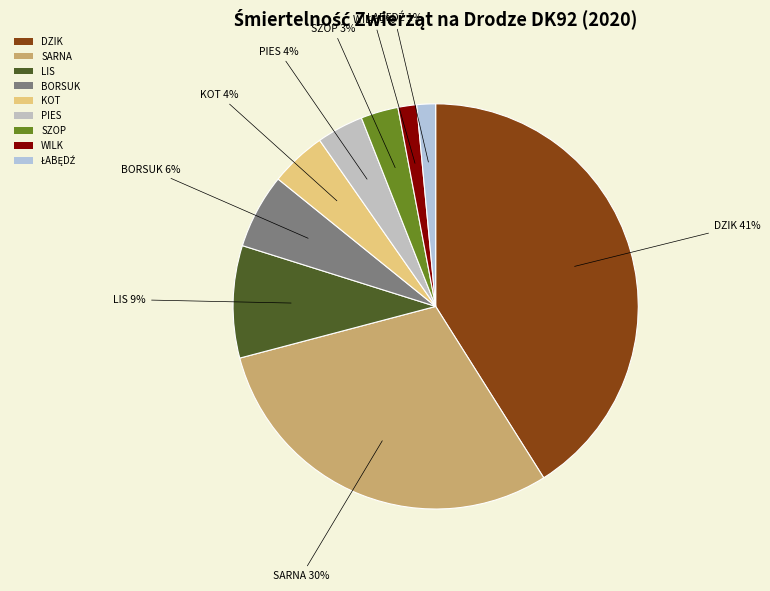

Count the number of slices in the pie.

9